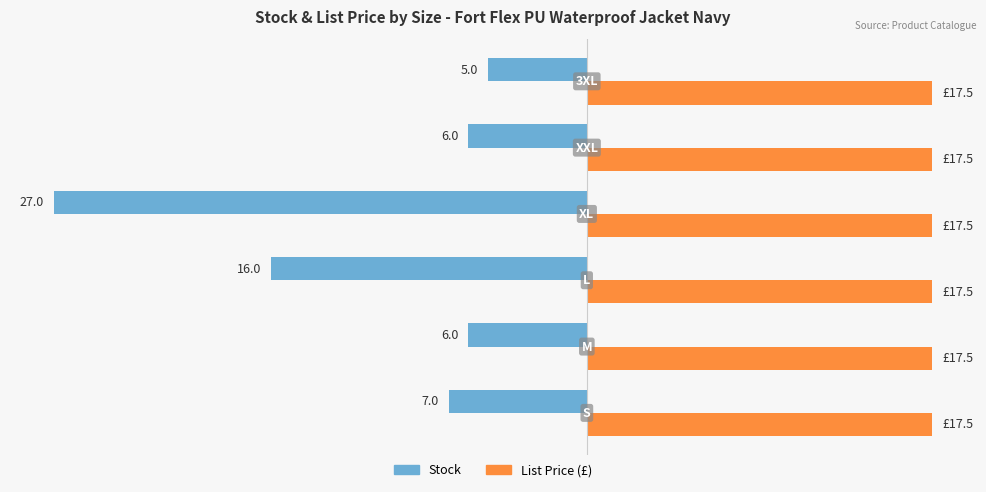

Is it true that List Price equals 0.1 at 0?

False